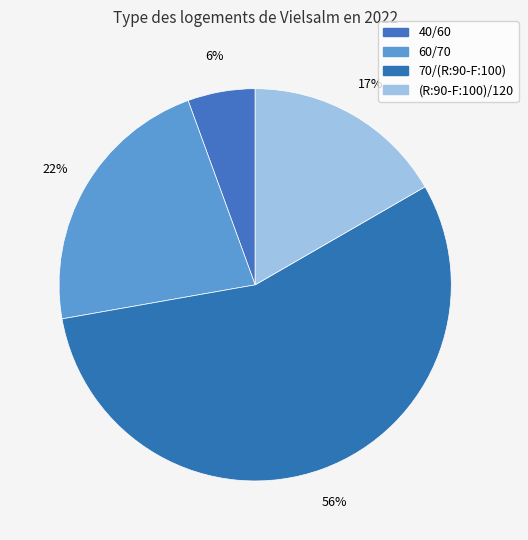

Which has a higher value, 60/70 or (R:90-F:100)/120?

60/70